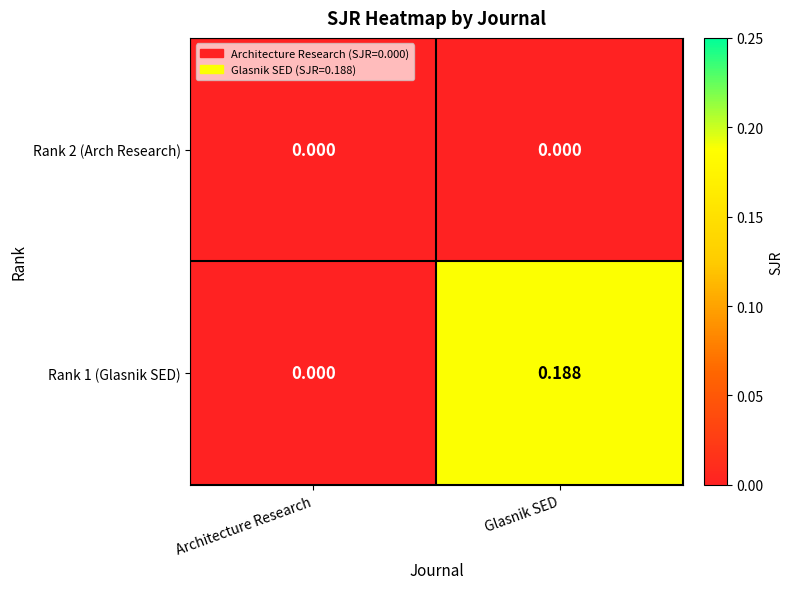

Is the value of Rank 1 (Glasnik SED) at Glasnik SED greater than the value of Rank 2 (Arch Research) at Architecture Research?

Yes